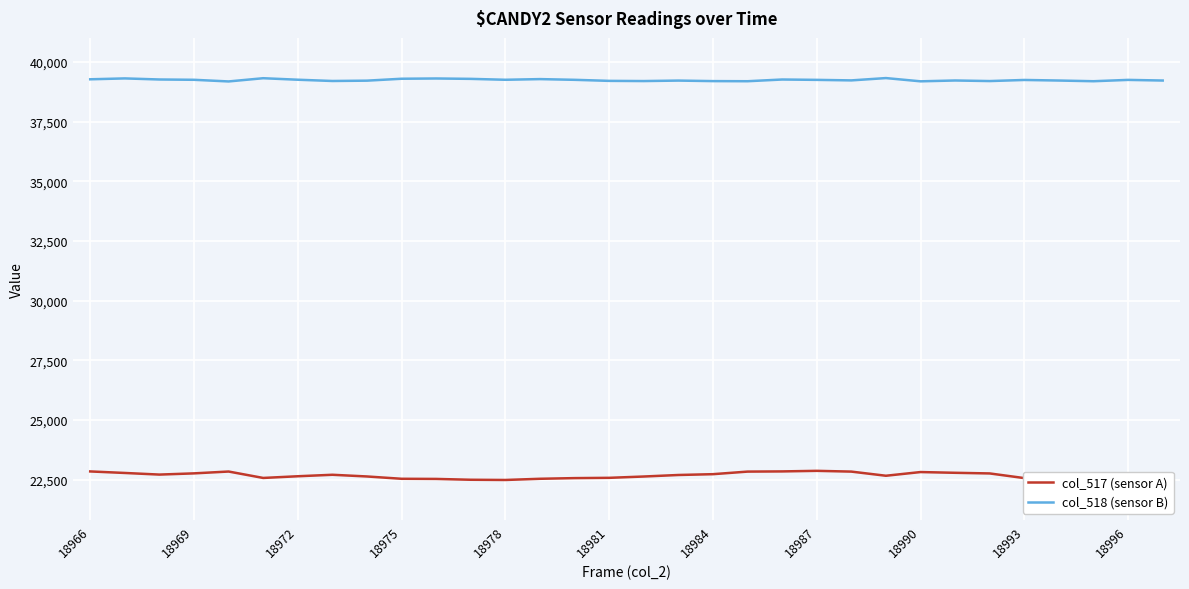

Which series has the largest total across all categories?

col_518 (sensor B)